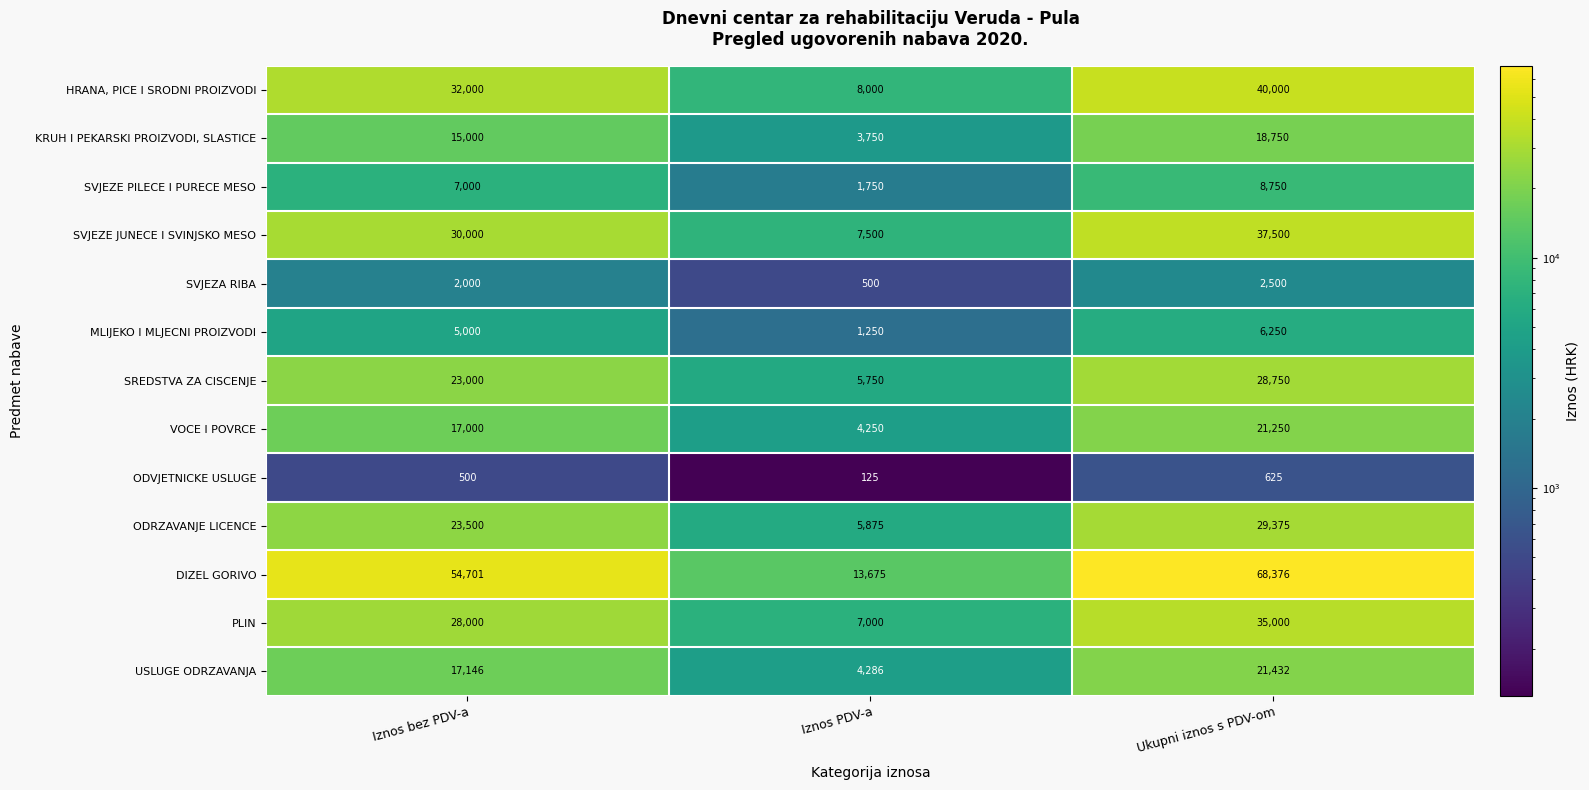

What is the total value across all series at Iznos bez PDV-a?

254847